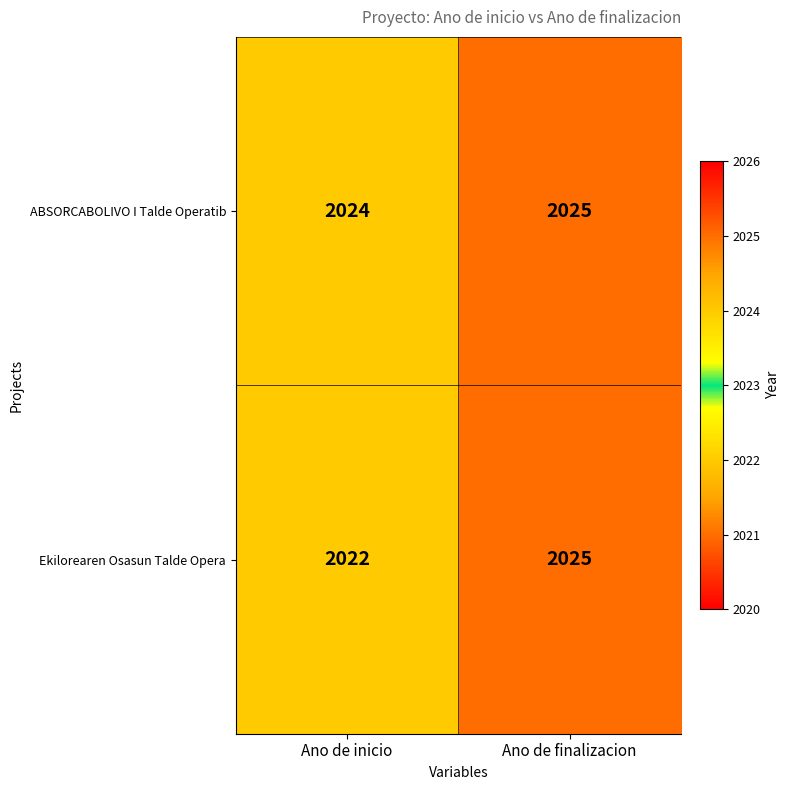

Reading left to right, what are all the values shown in this chart?

ABSORCABOLIVO I Talde Operatib: 2024	2025
Ekilorearen Osasun Talde Opera: 2022	2025